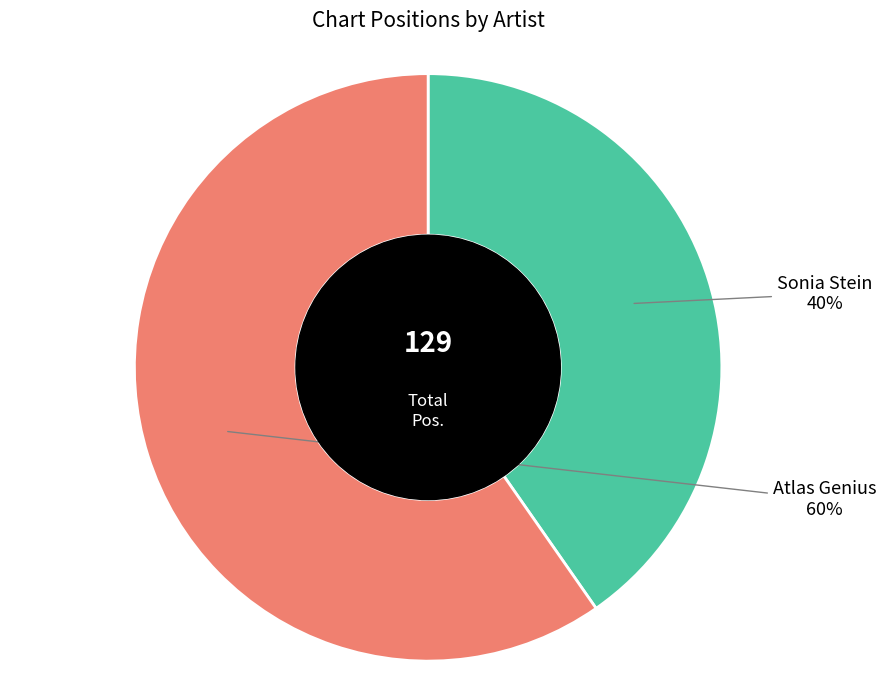

Which has a higher value, Sonia Stein or Atlas Genius?

Atlas Genius